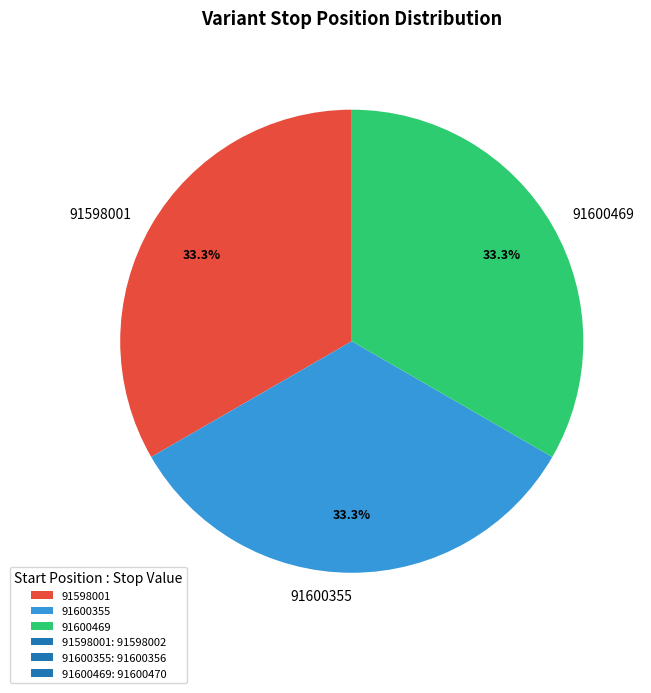

True or false: 91600355 accounts for 33% of the total.

True